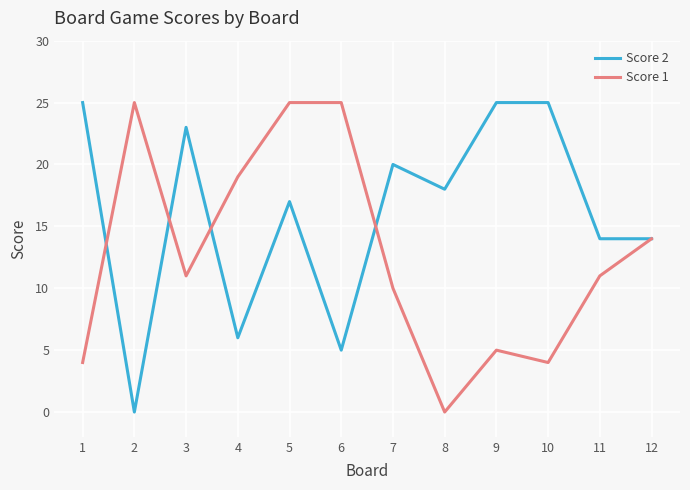

Is the value of Score 1 at 12 greater than the value of Score 2 at 5?

No